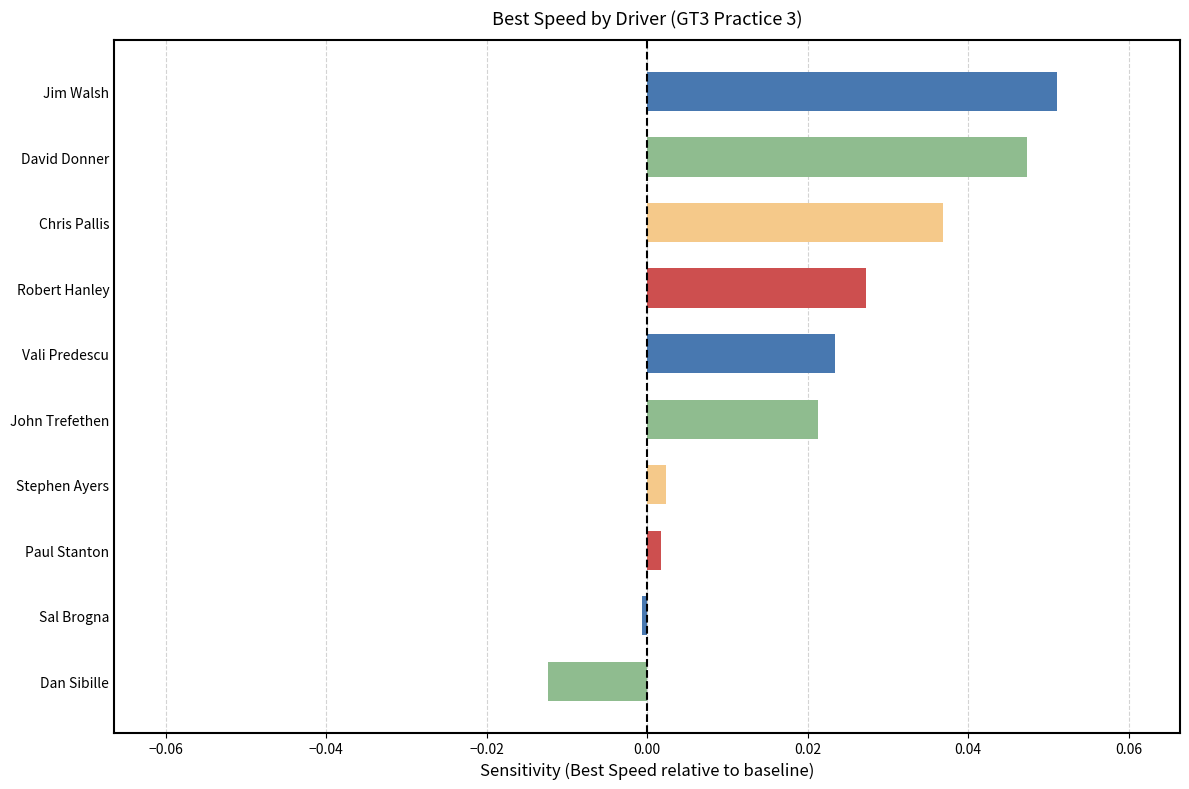

At which category does the chart reach its minimum across all series?

Dan Sibille